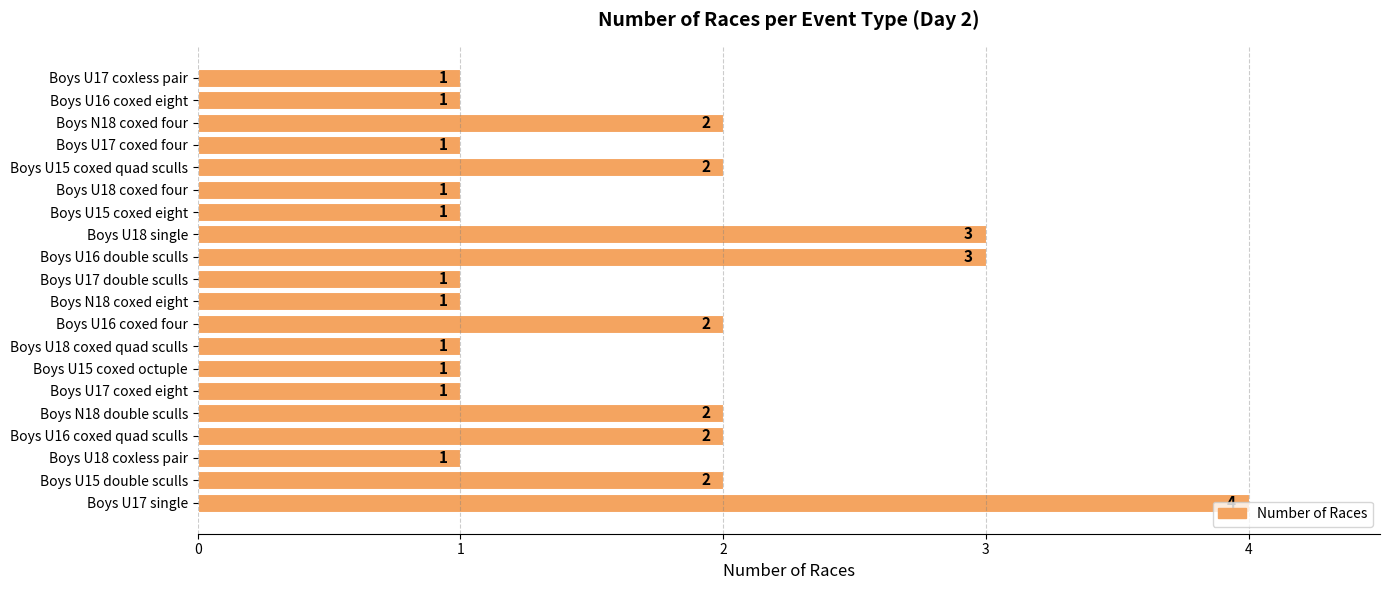

The chart shows a value of 4 at Boys U15 coxed quad sculls. True or false?

False